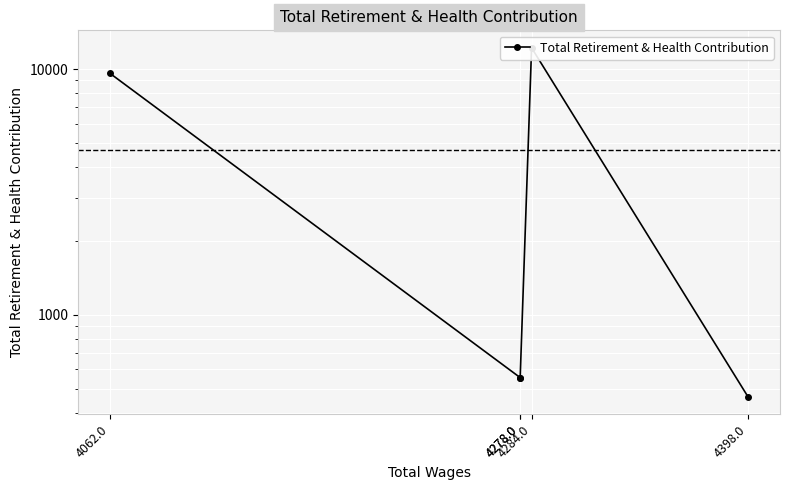

The value at 4278.0 is 931. True or false?

False